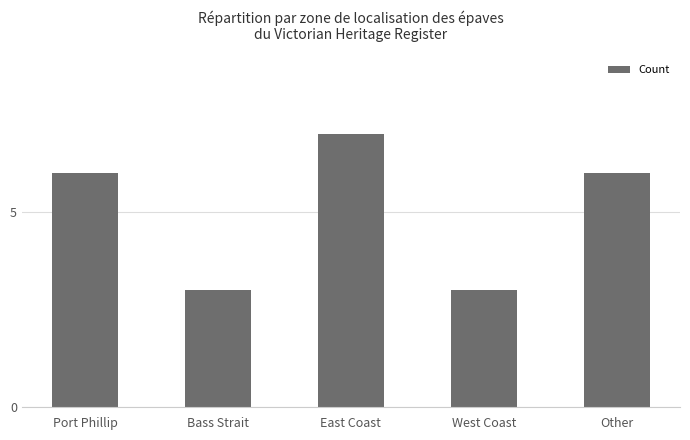

What is the ratio of the value at East Coast to the value at Port Phillip?

1.2